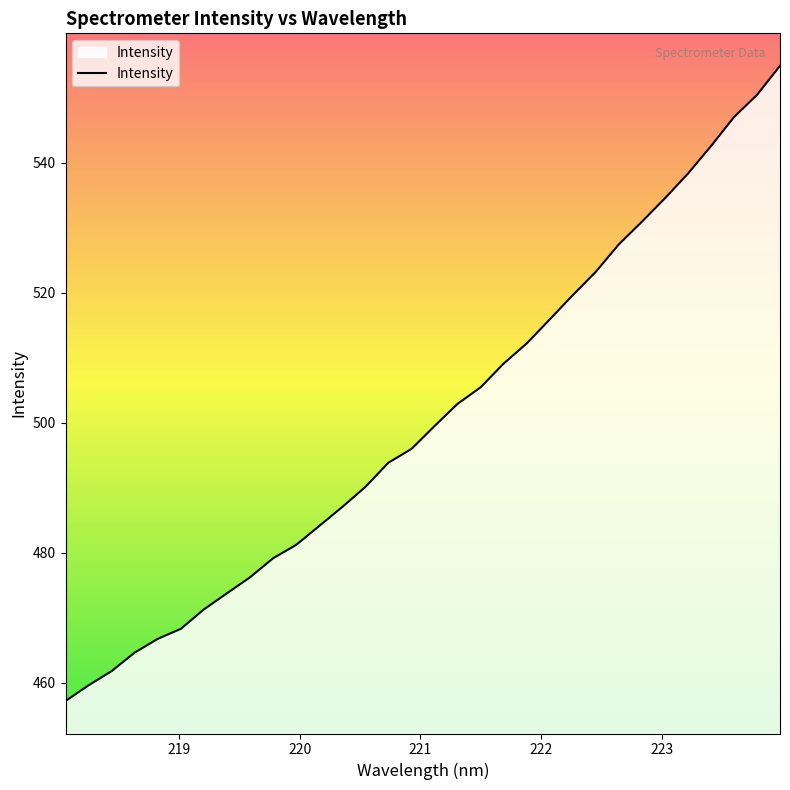

Reading left to right, list all the values displayed in this chart.

457.2	459.6	461.8	464.7	466.8	468.3	471.3	473.8	476.2	479.2	481.2	484.1	487.1	490.1	493.9	496.0	499.5	502.9	505.5	509.1	512.2	515.9	519.7	523.2	527.5	530.9	534.5	538.3	542.6	547.0	550.5	554.9